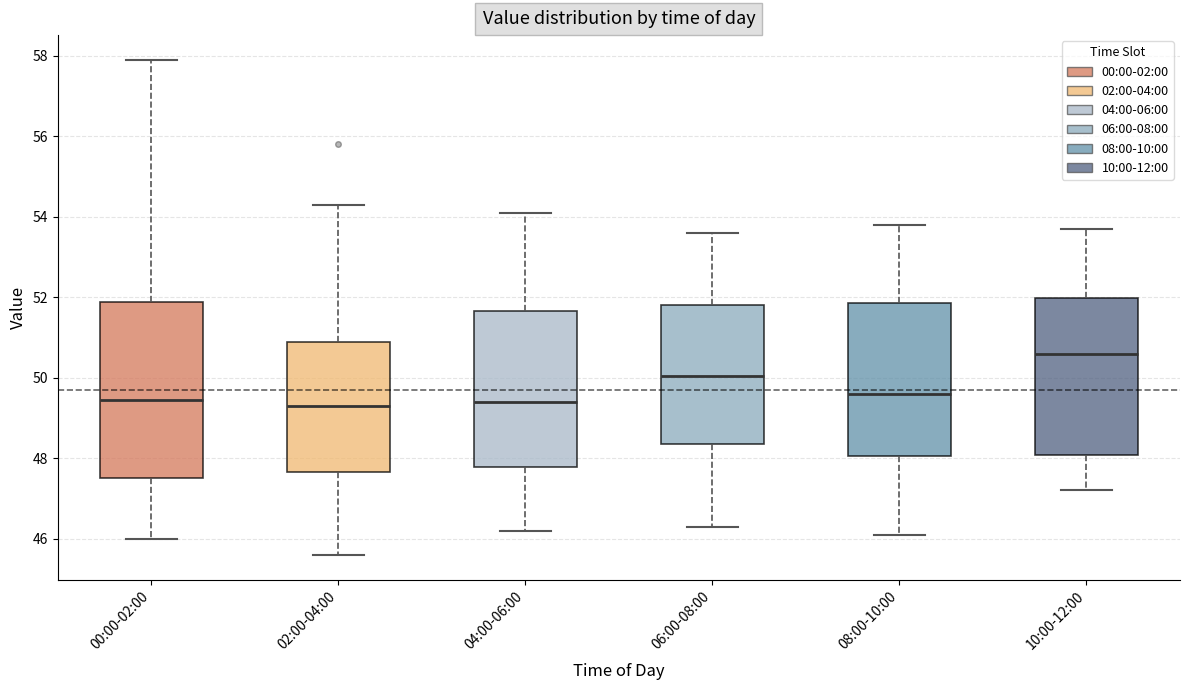

Where does the lower whisker of the box for 02:00-04:00 end on the y-axis? The values are not printed on the chart, so give them approximately, as read against the axis.

45.6